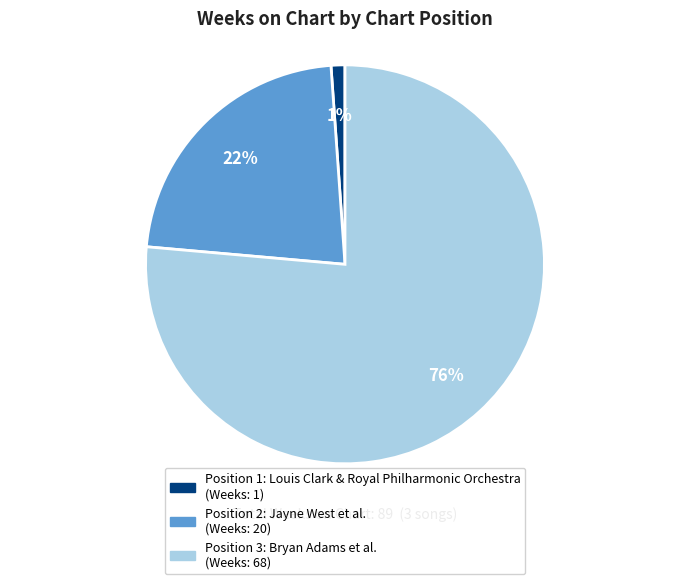

Is there a majority slice in this chart?

Yes